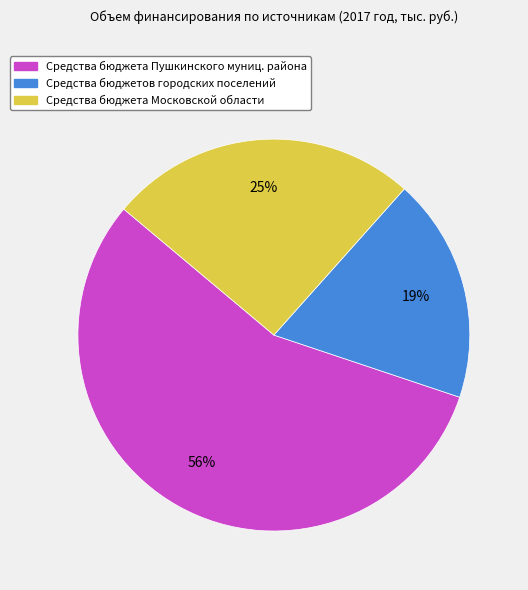

Count the number of slices in the pie.

3